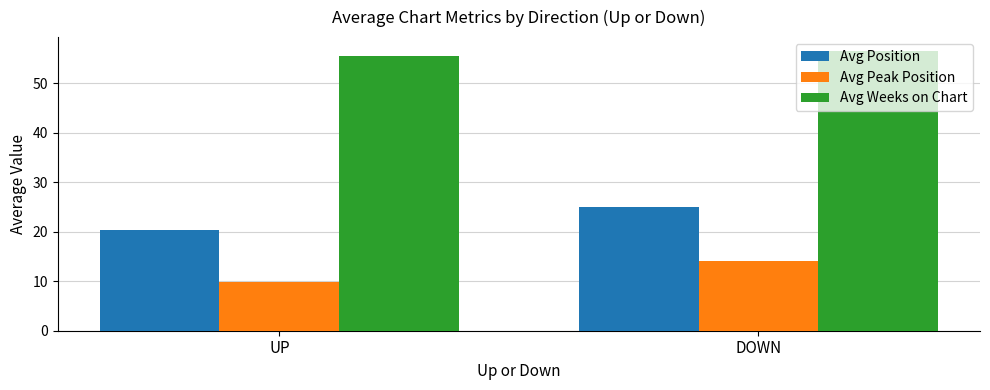

Reading right to left, transcribe all the data shown in this chart.

Avg Position: DOWN=25.0	UP=20.3
Avg Peak Position: DOWN=14.0	UP=9.8
Avg Weeks on Chart: DOWN=56.5	UP=55.4